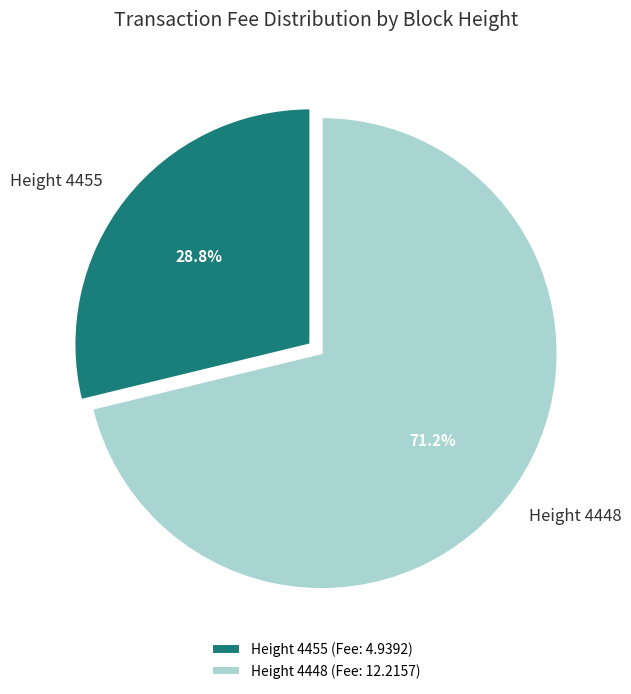

Which has a higher value, Height 4448 or Height 4455?

Height 4448